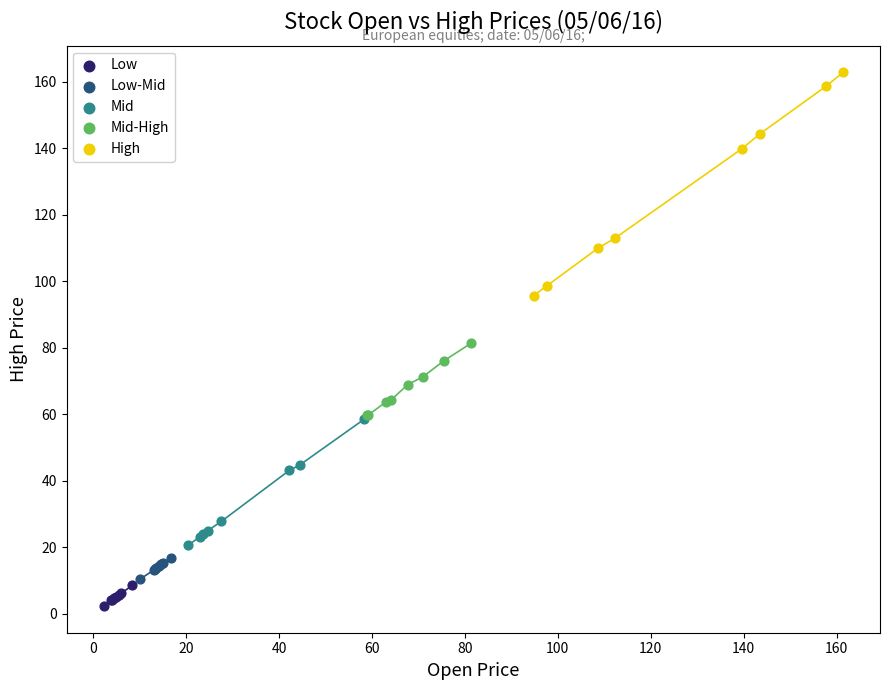

Which series reaches the minimum Y coordinate?

Low